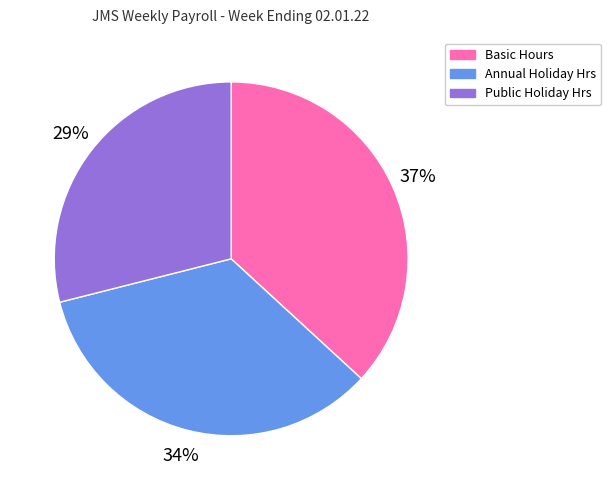

What is the largest slice in the pie chart?

Basic Hours